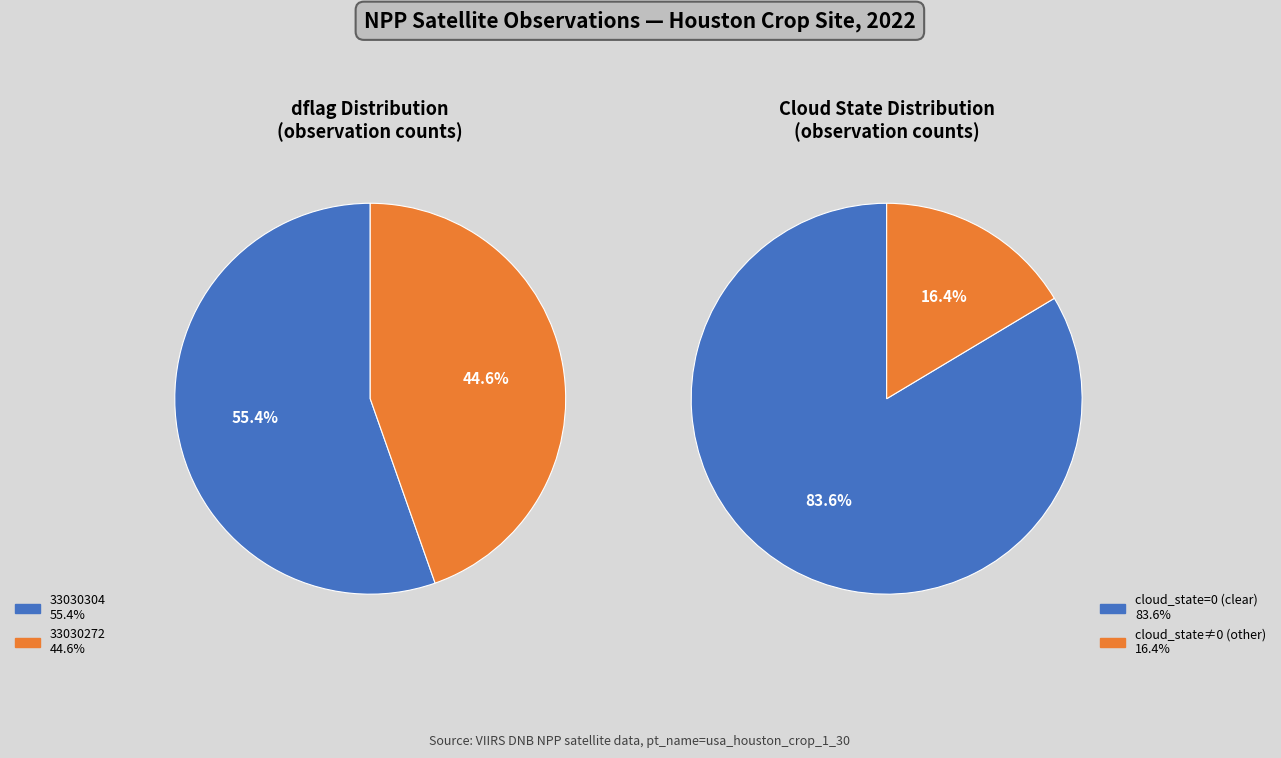

To the nearest percent, what is the difference between the largest and smallest slice percentages?

11%